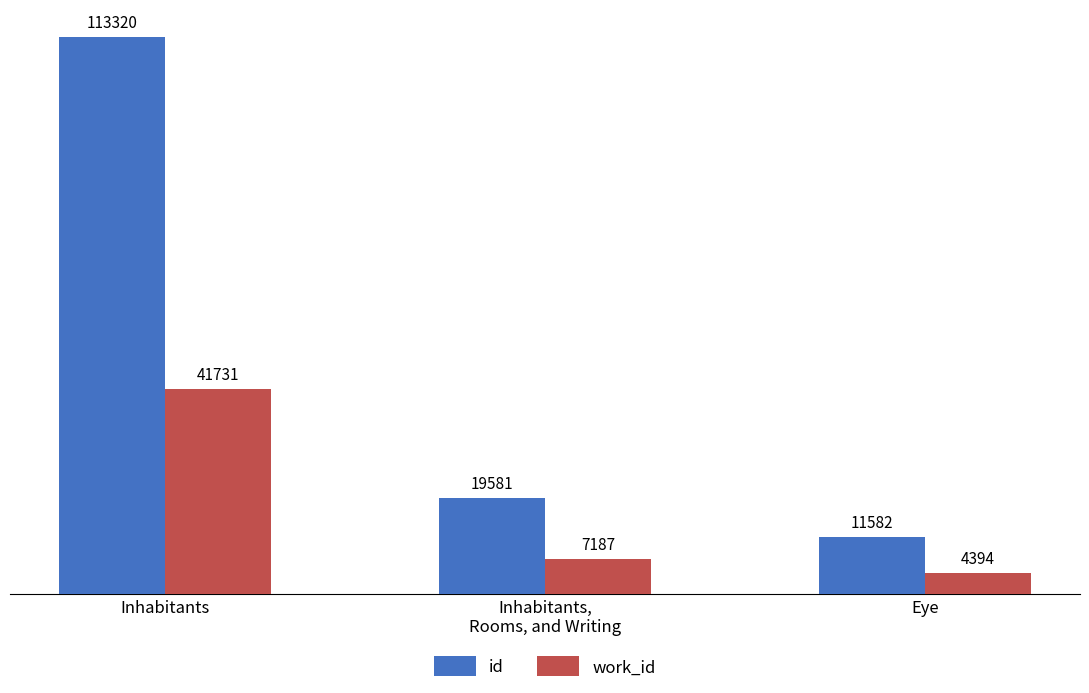

How many data points in id are less than 19581?

1